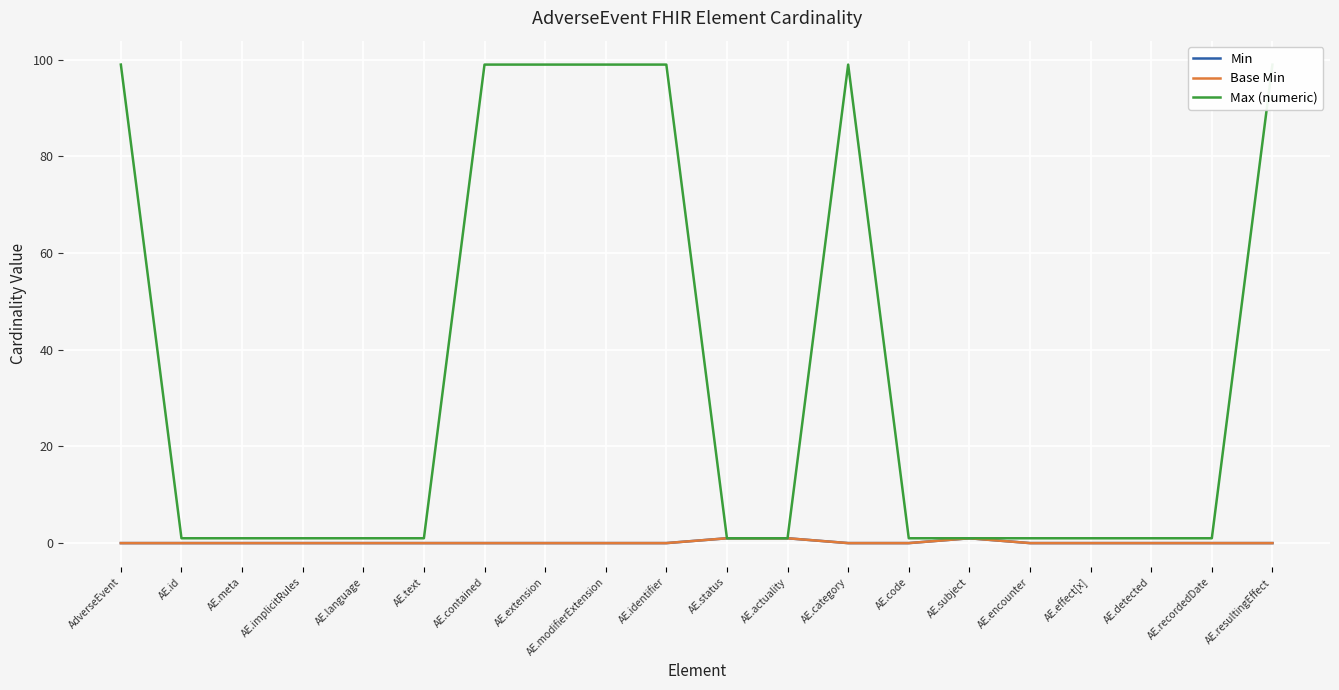

What are all the series names shown in the legend?

Min, Base Min, Max (numeric)